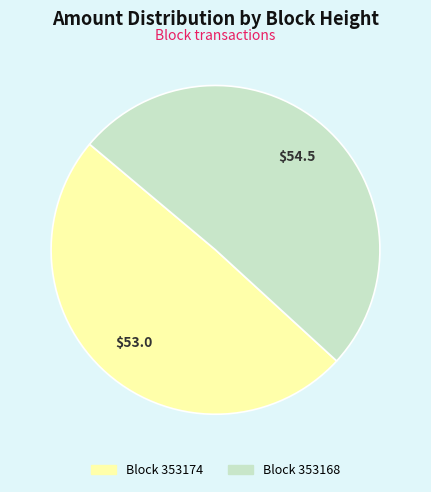

The Block 353168 slice represents 62% of the pie. True or false?

False